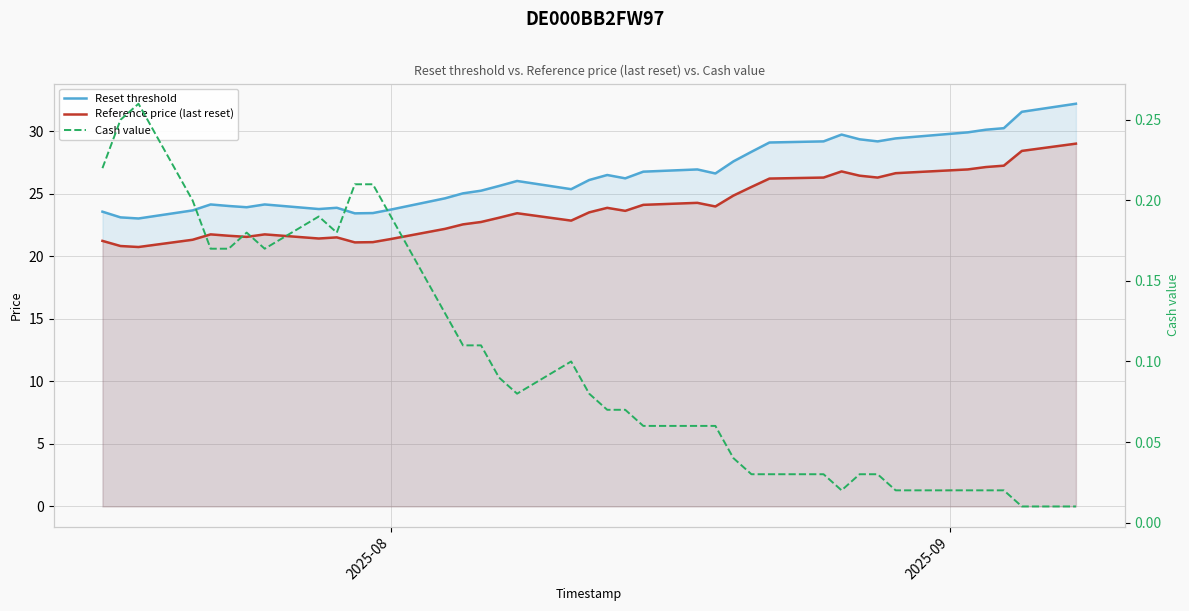

The value of Reset threshold at 2025-08 is 23.7. True or false?

True